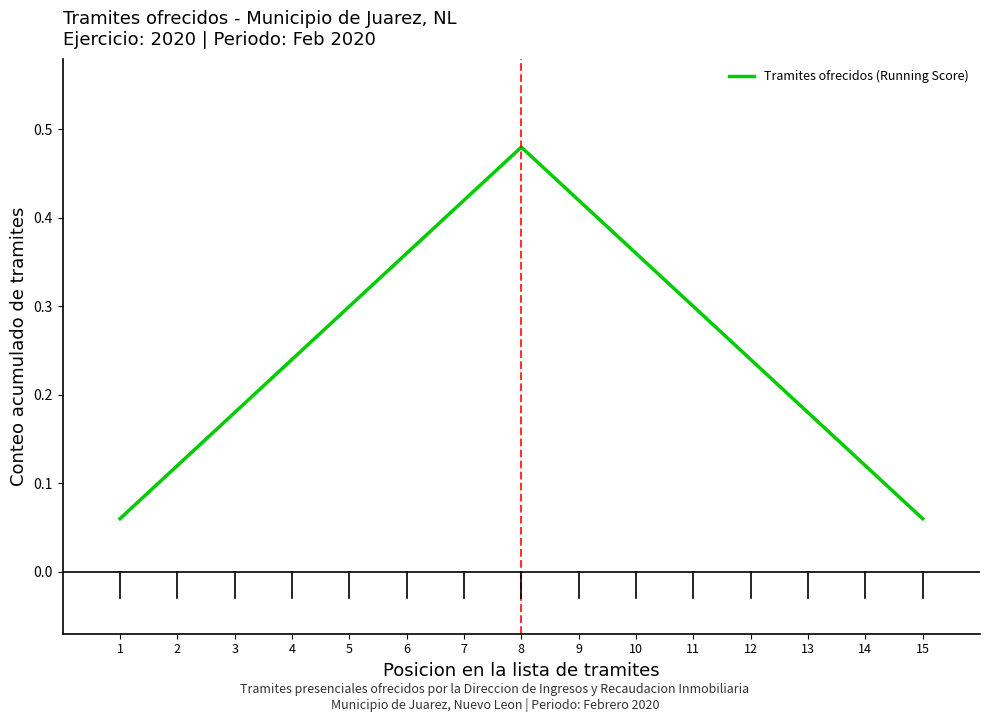

Does the chart have visible grid lines?

No